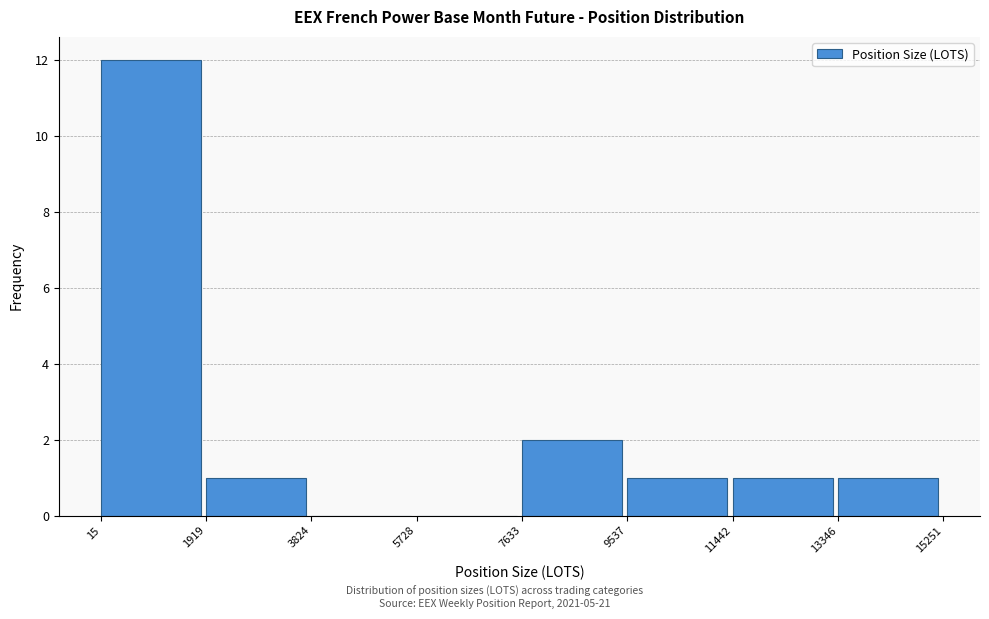

Reading left to right, list every bar in this chart as the range it spans on the x-axis followed by its height. The values are not printed on the chart, so give them approximately, as read against the axis.

15 to 1919: 12
1919 to 3824: 1
3824 to 5728: 0
5728 to 7633: 0
7633 to 9537: 2
9537 to 11442: 1
11442 to 13346: 1
13346 to 15251: 1